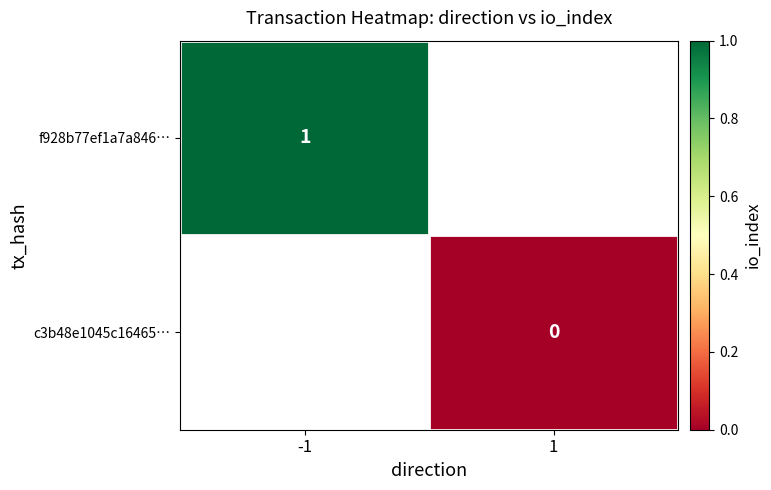

True or false: f928b77ef1a7a846… has a value of 0 at -1.

False